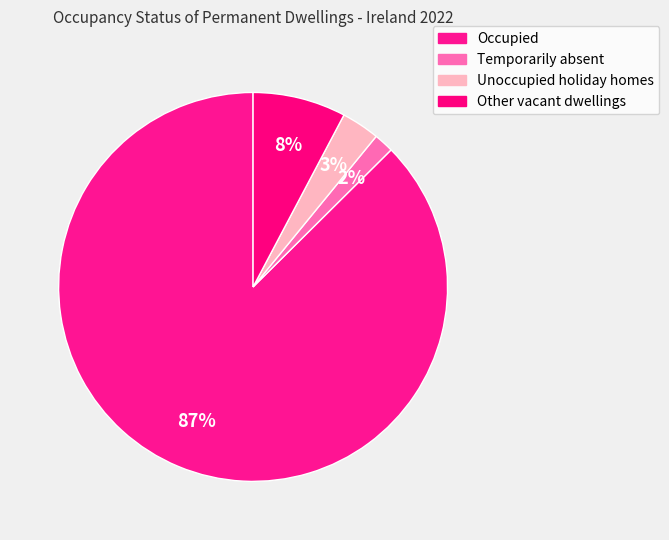

How many slices are in this pie chart?

4